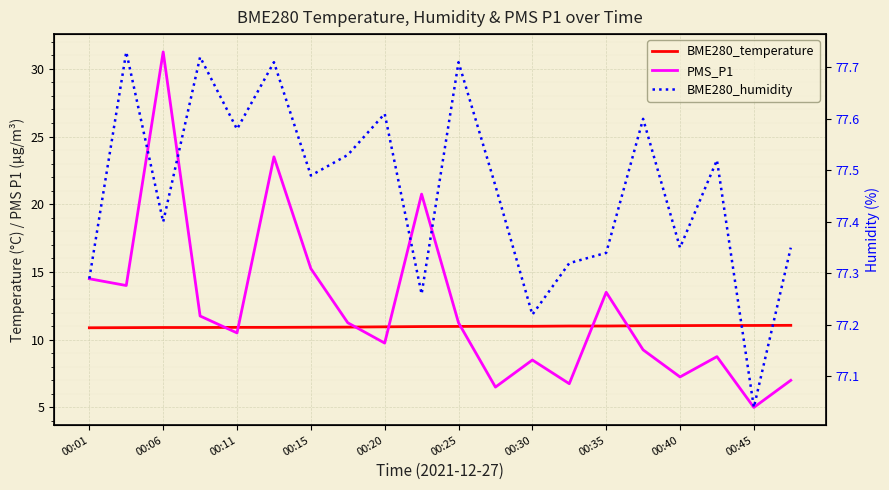

The value of PMS_P1 at 00:45 is 7.5. True or false?

False